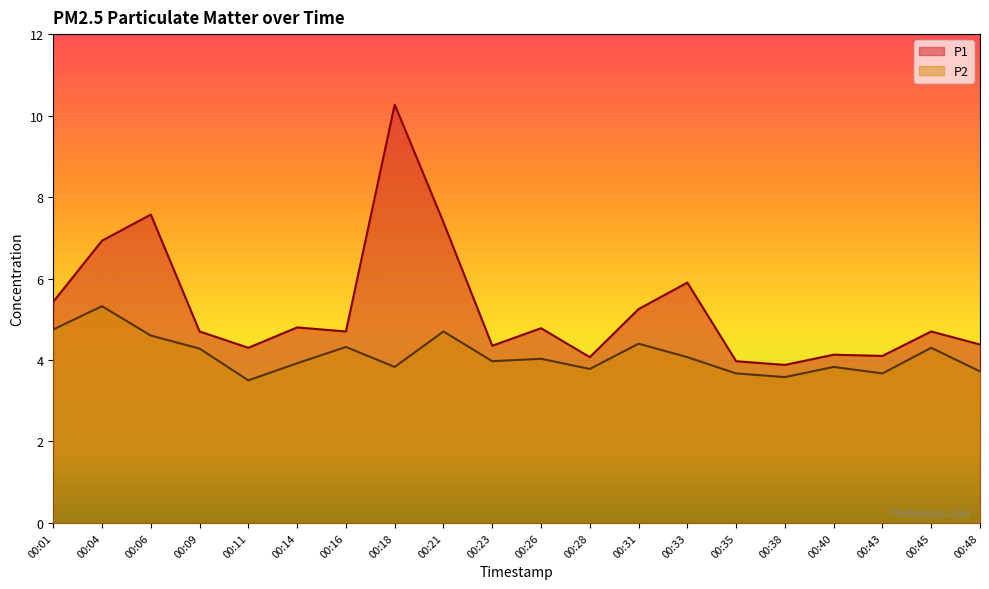

Rank the series by their maximum value, from lowest to highest.

P2, P1